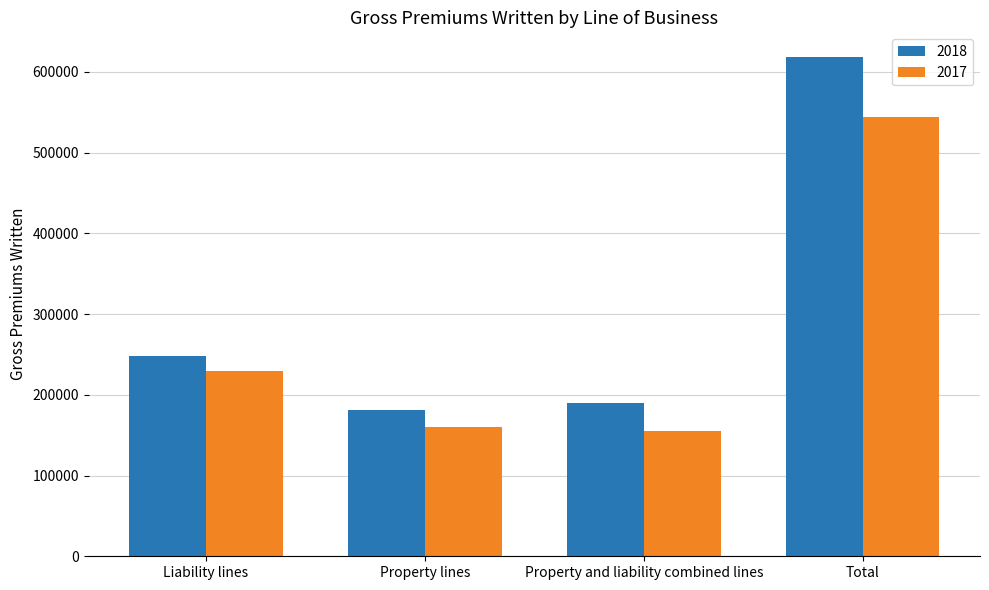

How many bars are there in total?

8